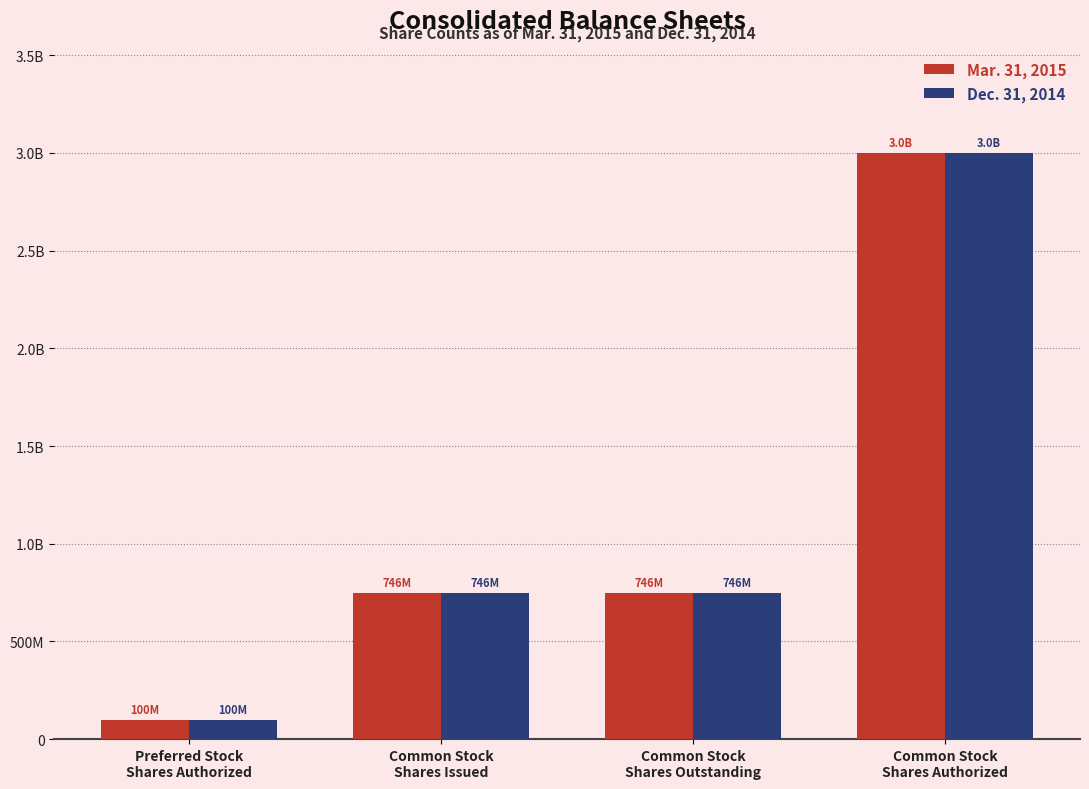

What are all the series names shown in the legend?

Mar. 31, 2015, Dec. 31, 2014